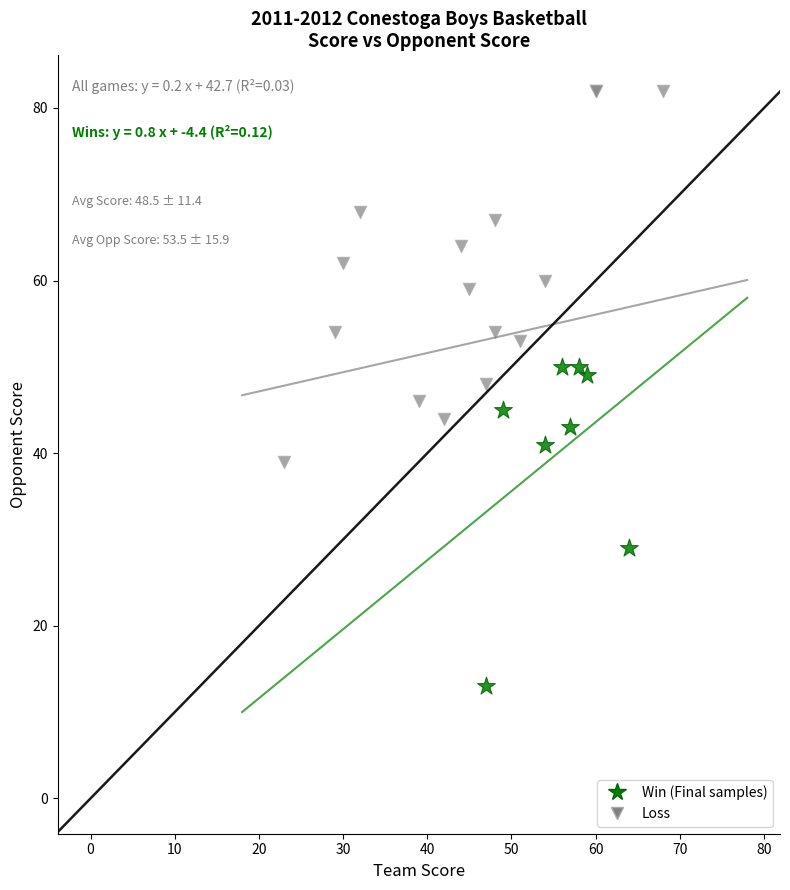

Which series contains the lowest Y value?

Win (Final samples)